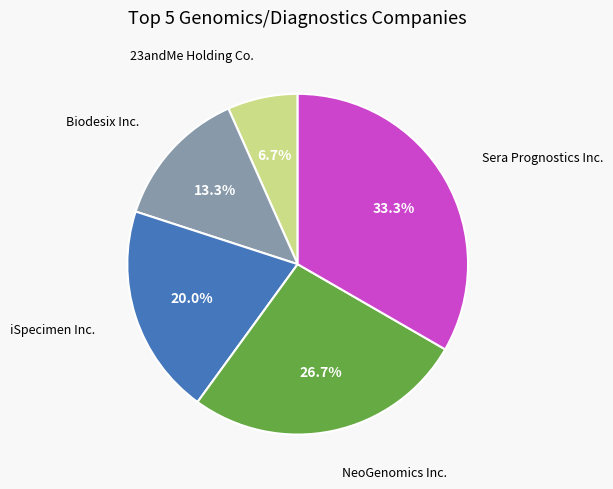

Does any single category account for the majority?

No